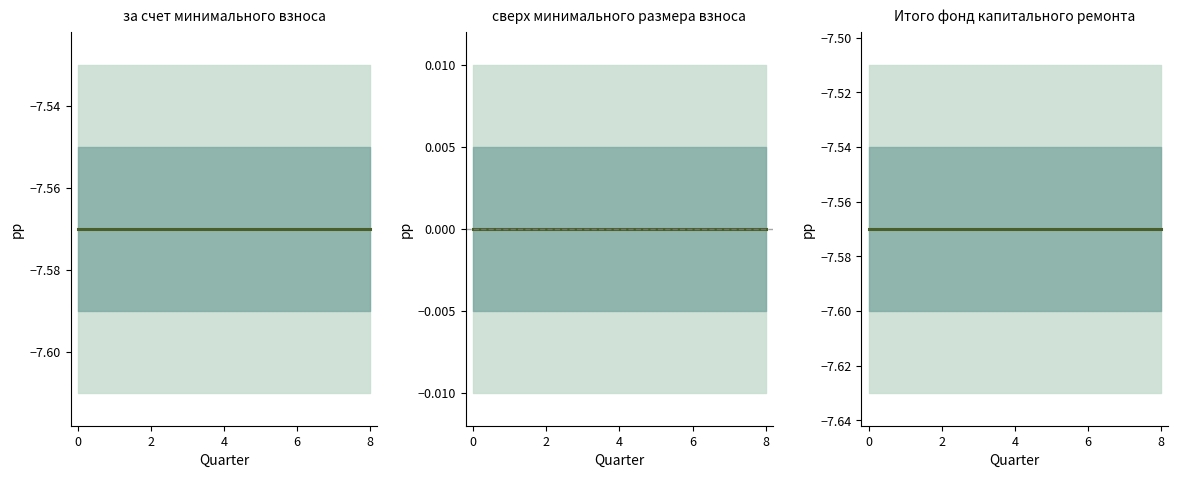

What is the label of the 9th point from the left?

8